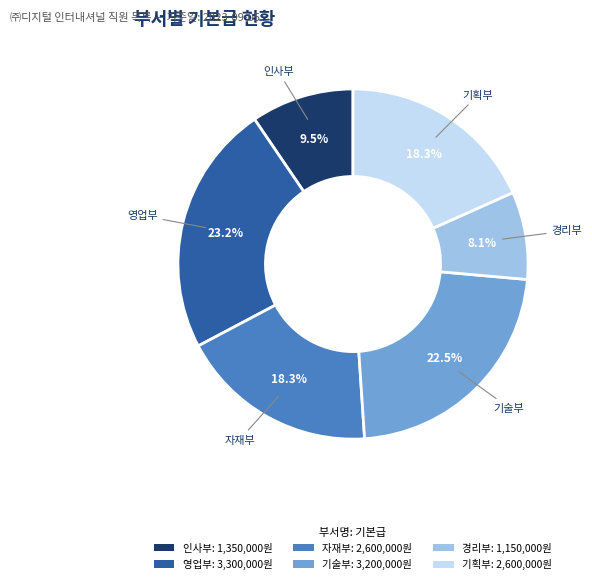

Approximately how many times larger is the value at 인사부: 1,350,000원 compared to 영업부: 3,300,000원?

0.4